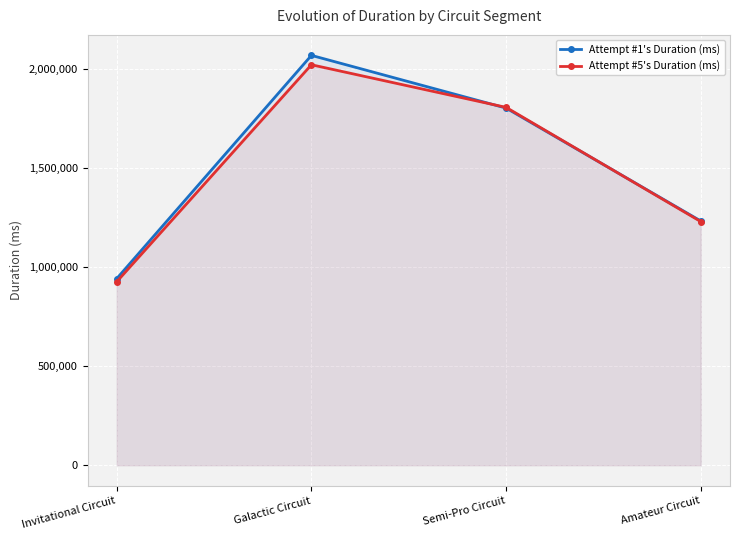

True or false: Attempt #5's Duration (ms) has more than 1 interior local peaks.

False